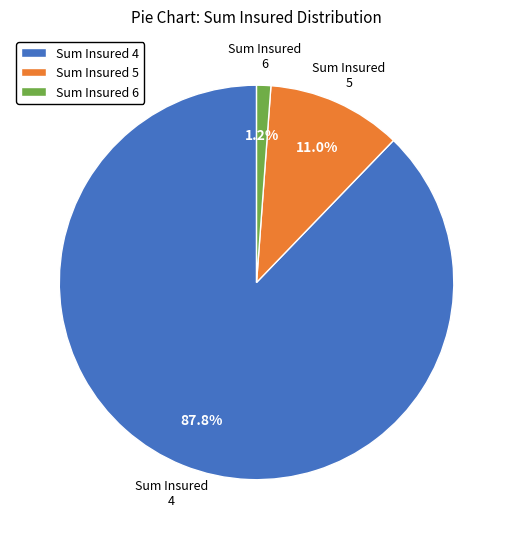

Is it true that Sum Insured 6 is 11% of the pie?

False